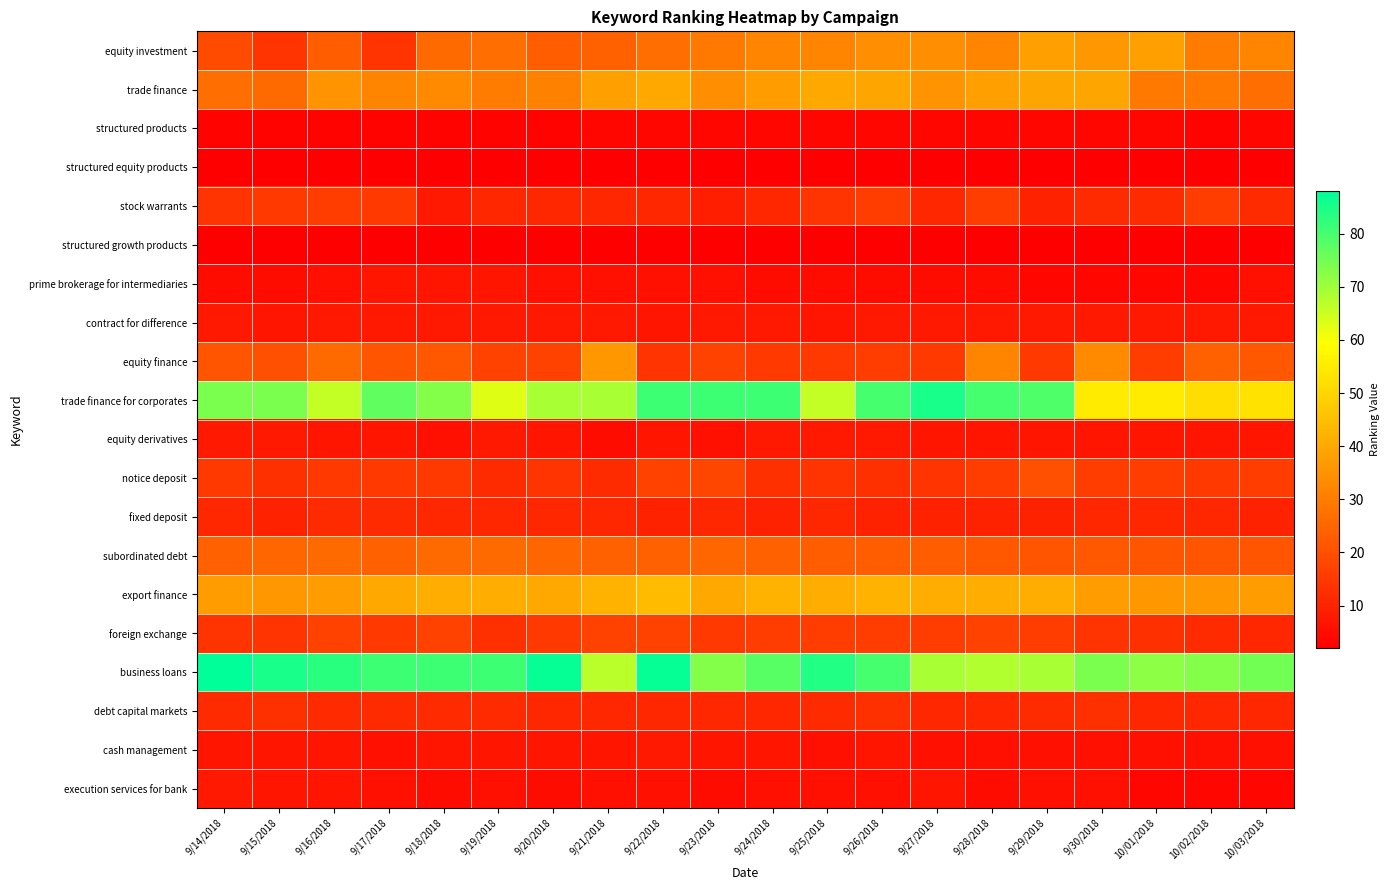

What is the difference between the highest and lowest values at 9/18/2018?

79